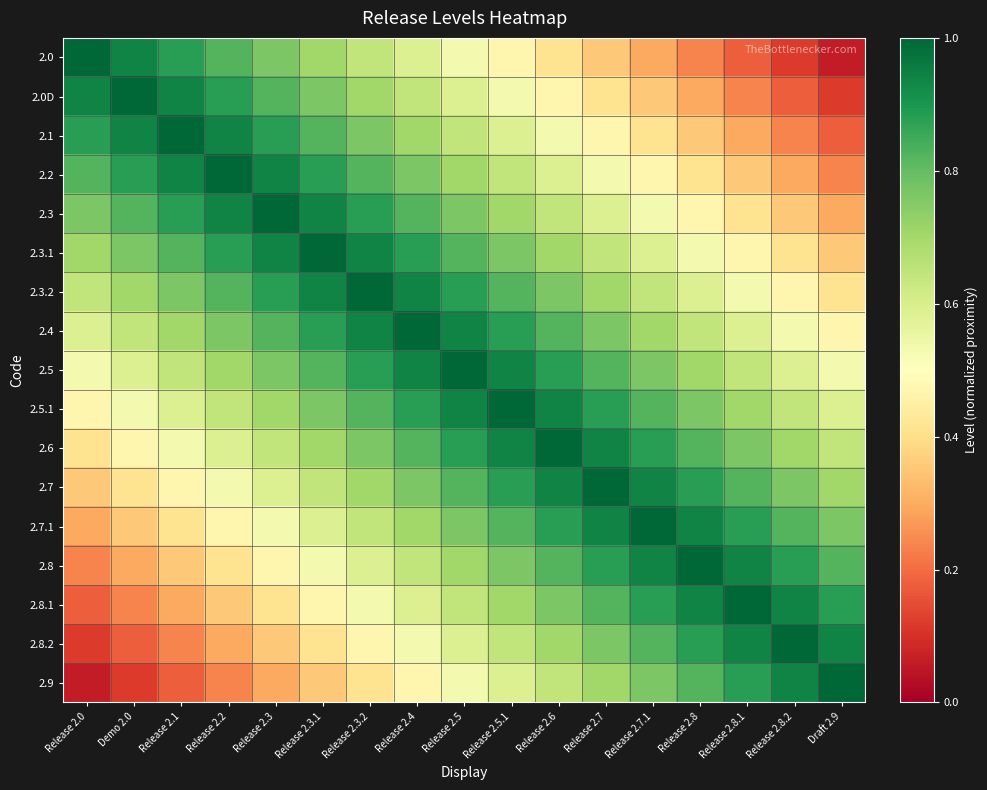

Which series has the widest spread of values?

2.0